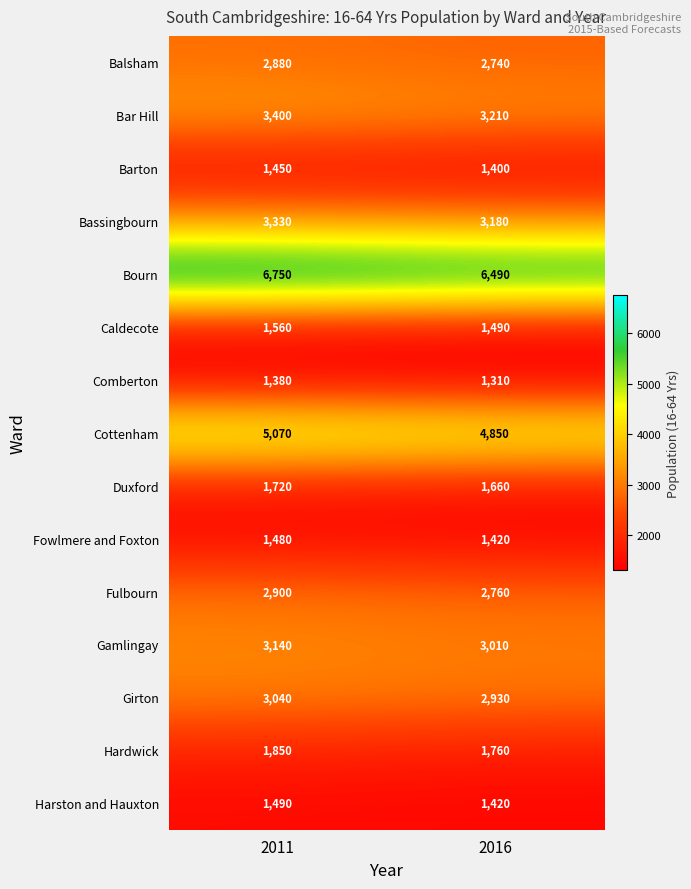

What is the difference between the Comberton values at 2016 and 2011?

70